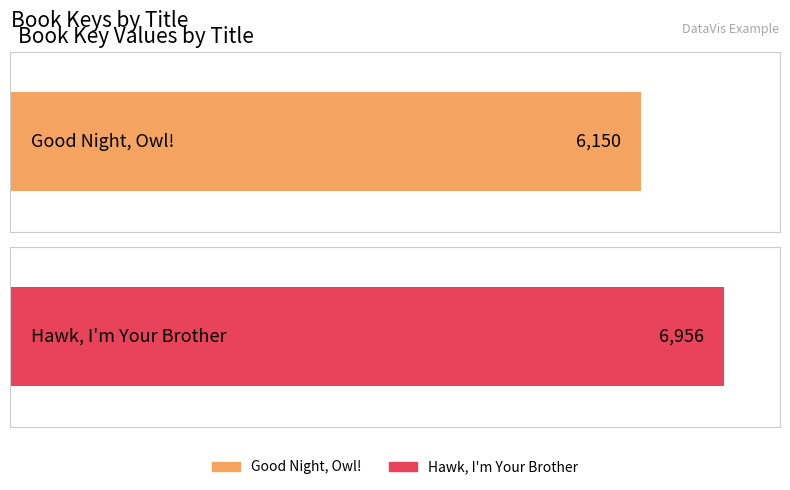

What is the value of the 1st bar from the left?

6150